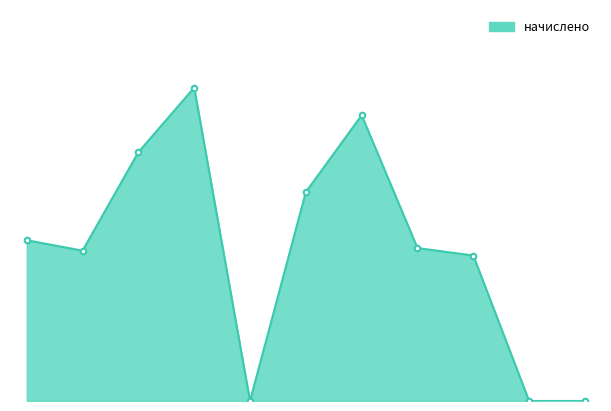

Does the chart have visible grid lines?

No